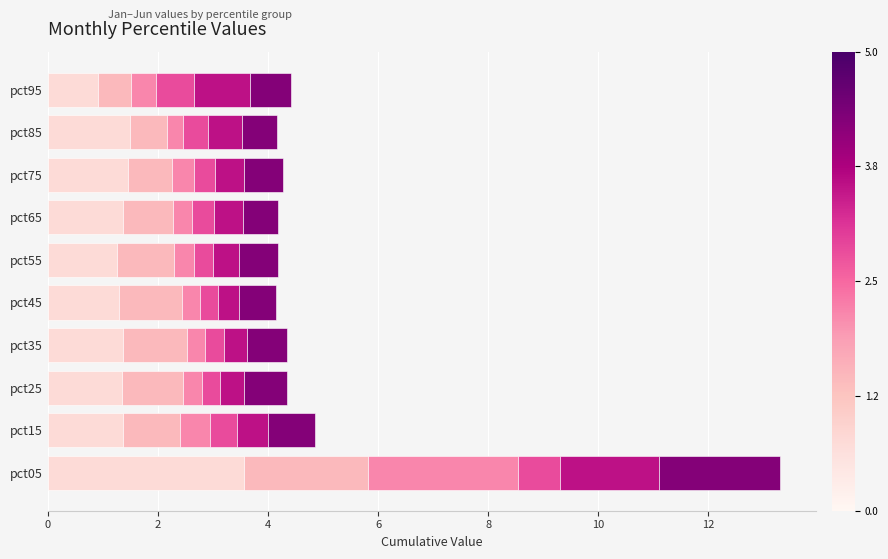

What is the total value across all series at pct55?

4.2